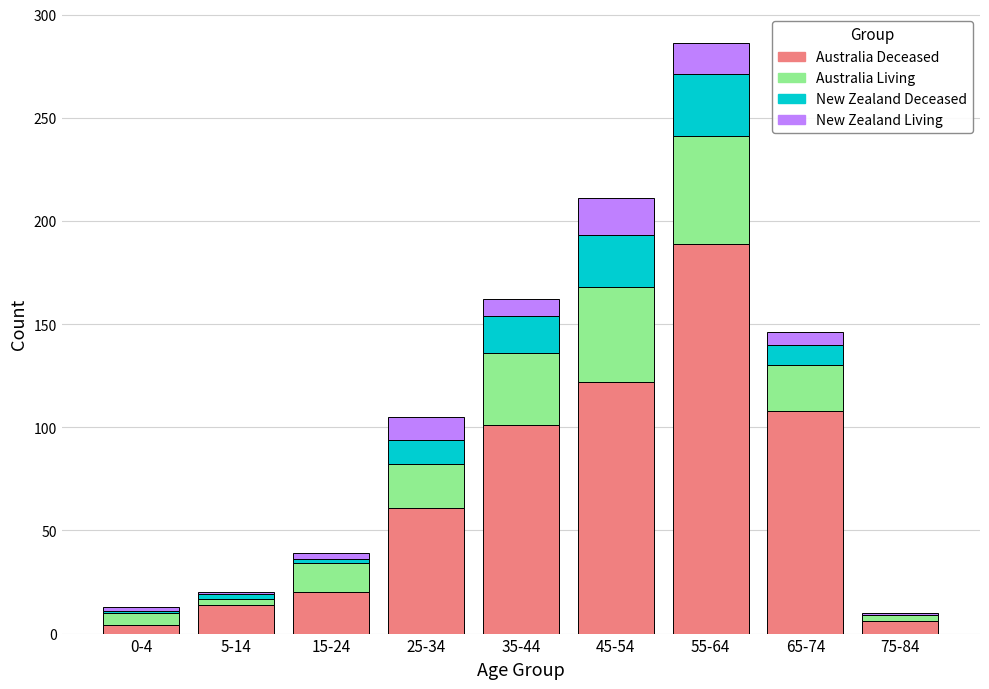

Which category has the highest value in the Australia Deceased series?

55-64